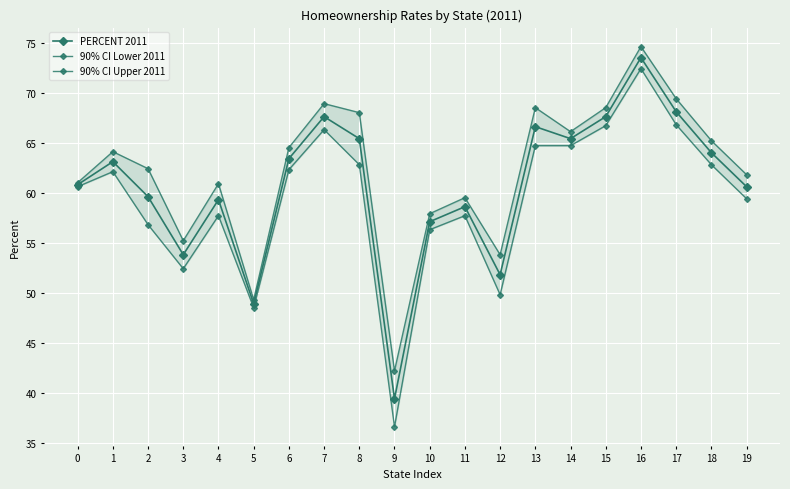

What are all the series names shown in the legend?

PERCENT 2011, 90% CI Lower 2011, 90% CI Upper 2011